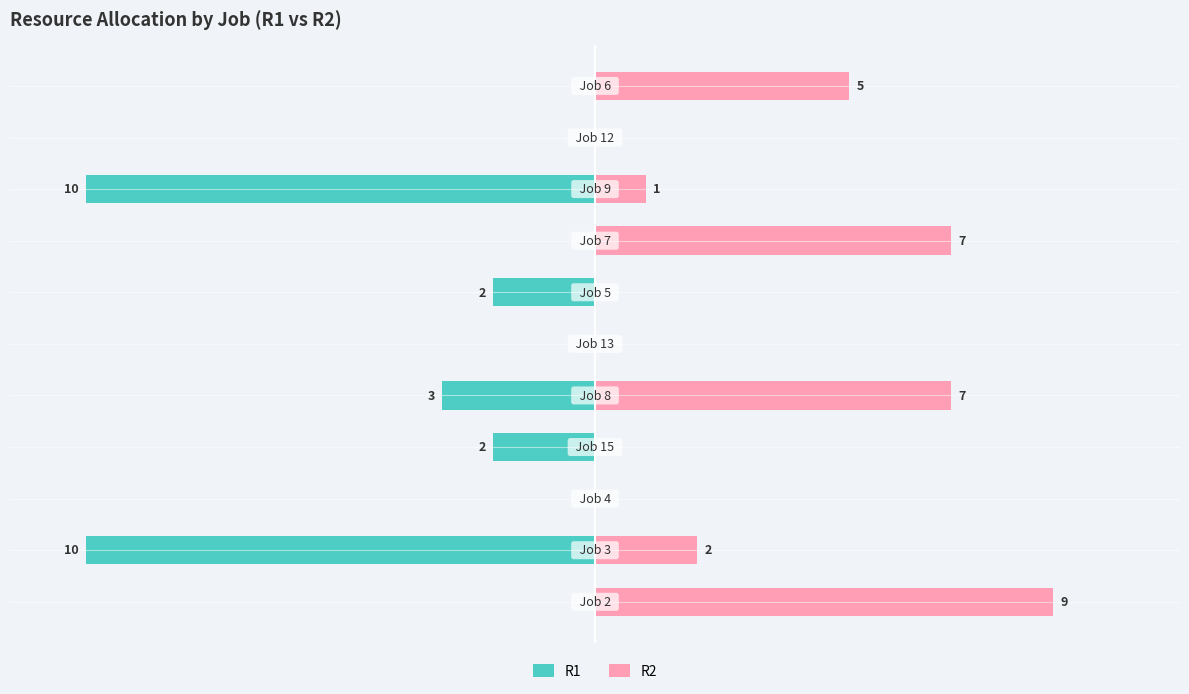

What are all the series names shown in the legend?

R1, R2